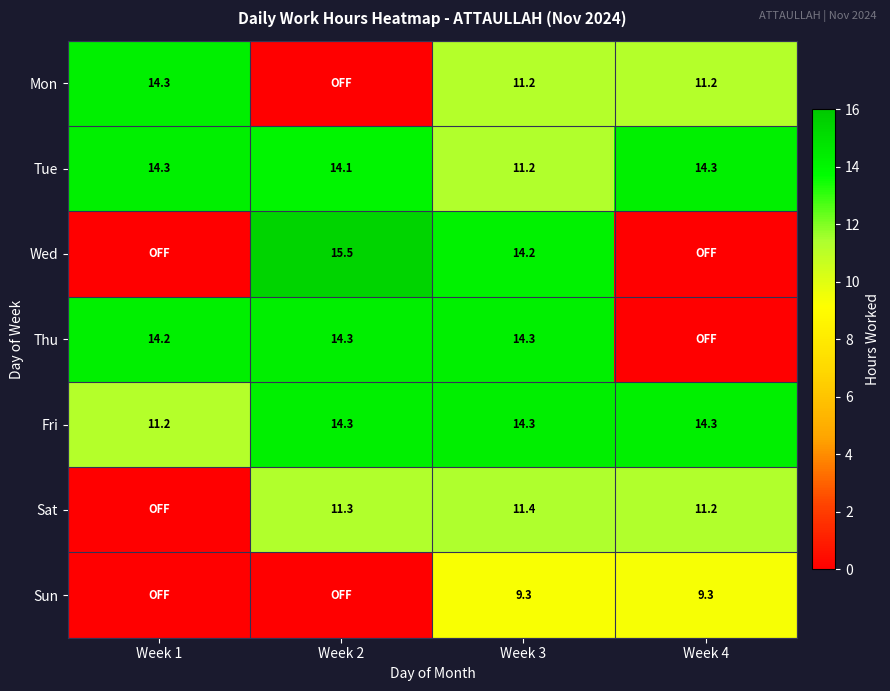

What is the sum of all Tue values?

53.9